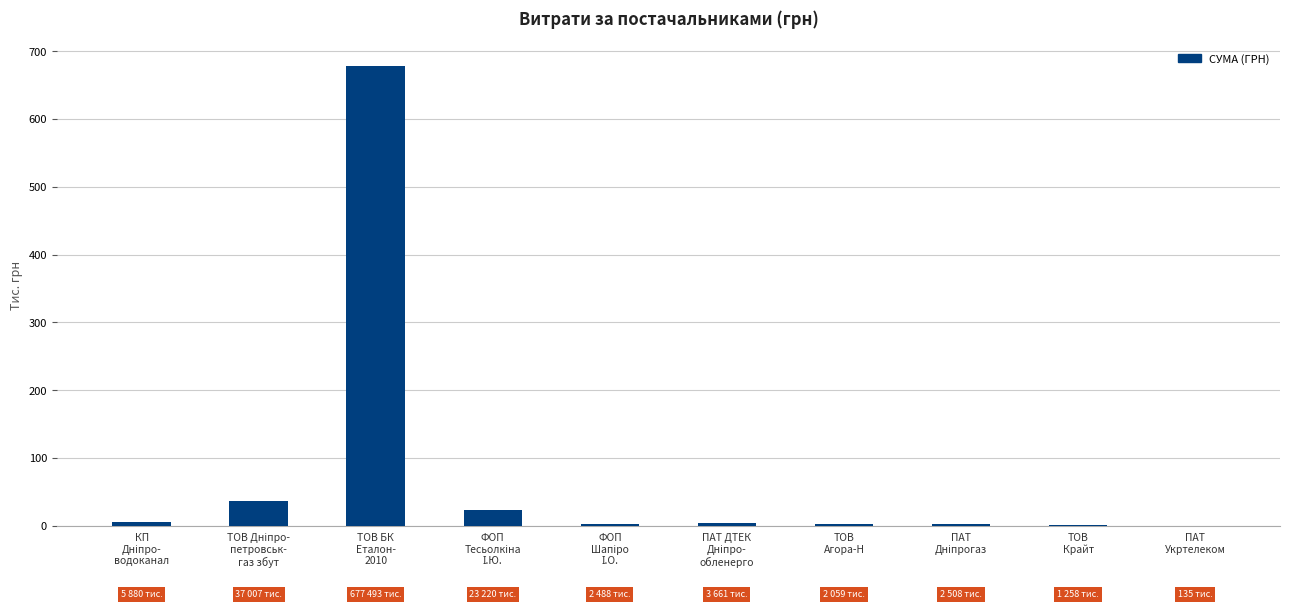

True or false: the data shows 2.1 at ТОВ
Агора-Н.

True